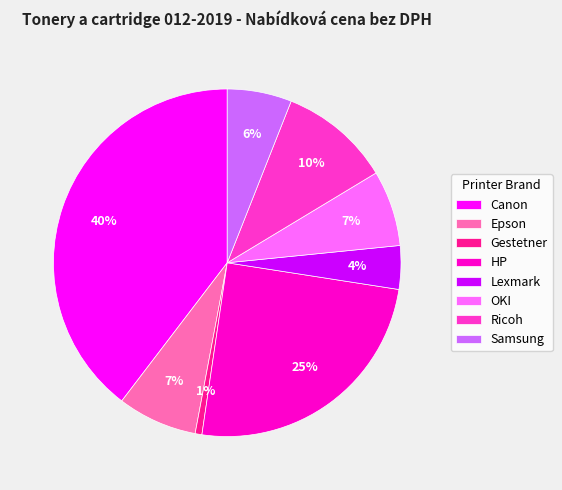

Count the number of slices in the pie.

8